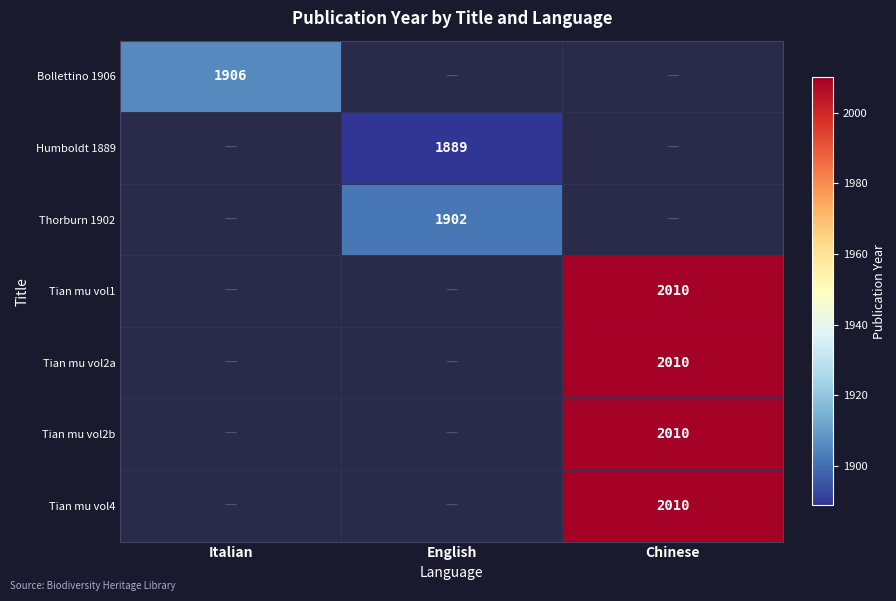

The value of Tian mu vol4 at Chinese is 1029.2. True or false?

False